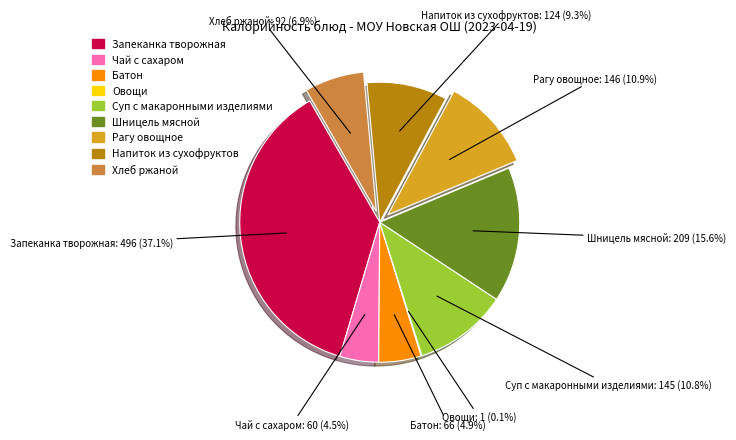

Is there any slice that represents more than half of the pie?

No